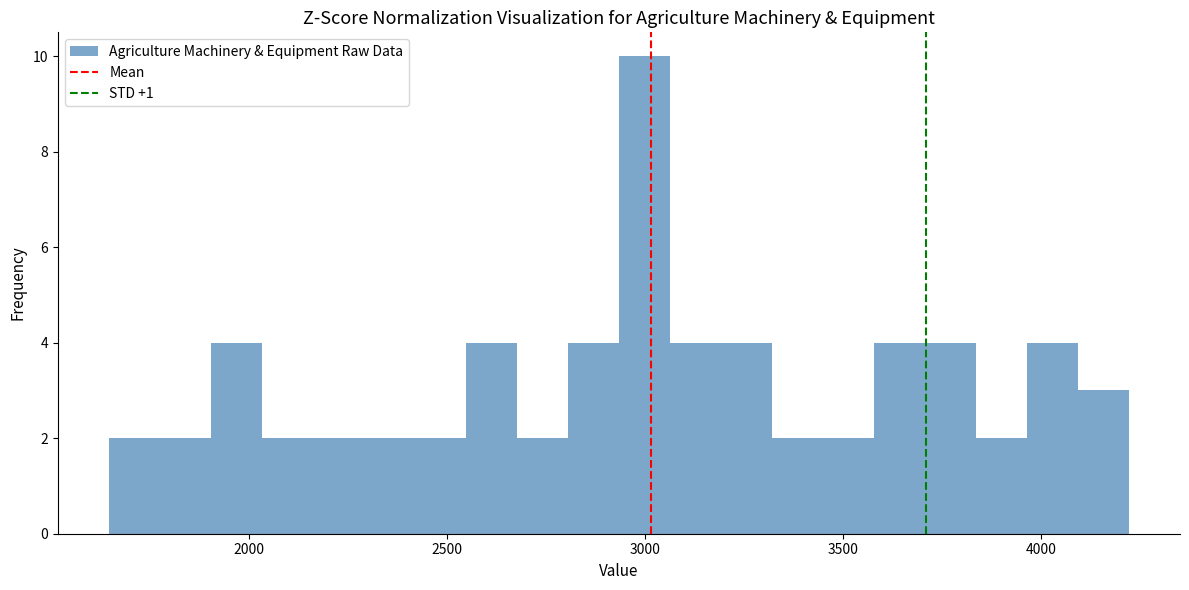

Read against the x-axis, roughly where is the centre of the tallest bar?

3000